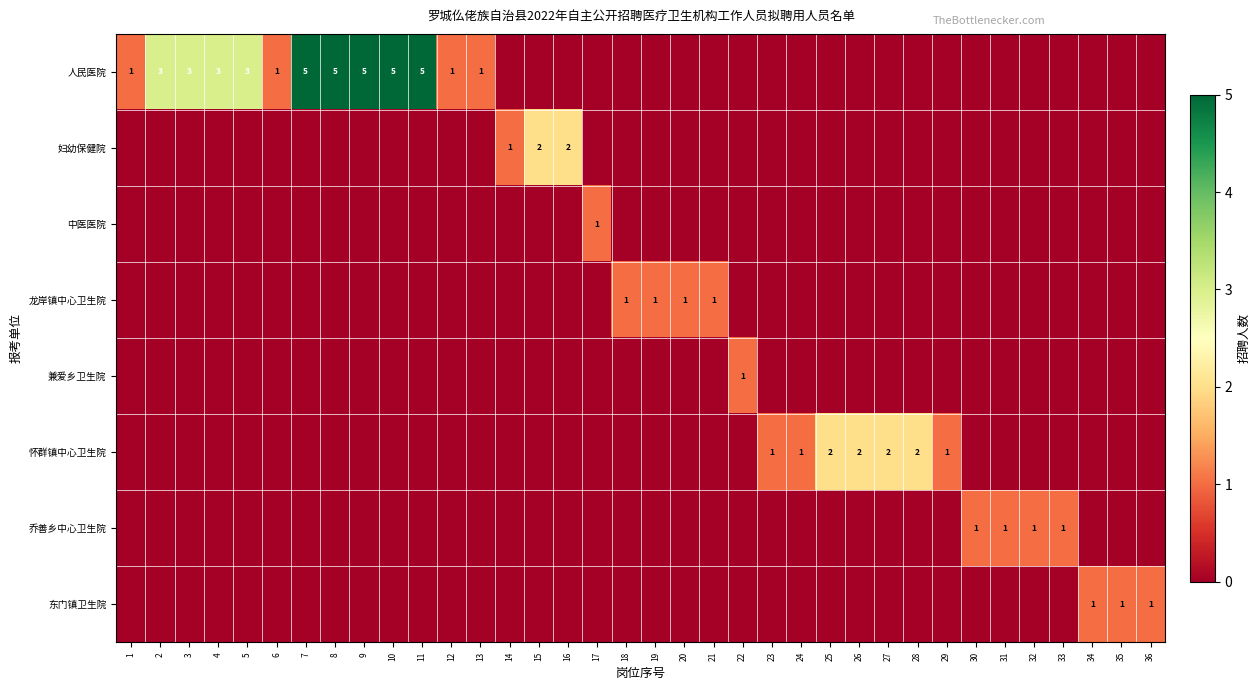

Rank the categories by 怀群镇中心卫生院 value from lowest to highest.

1, 2, 3, 4, 5, 6, 7, 8, 9, 10, 11, 12, 13, 14, 15, 16, 17, 18, 19, 20, 21, 22, 30, 31, 32, 33, 34, 35, 36, 23, 24, 29, 25, 26, 27, 28